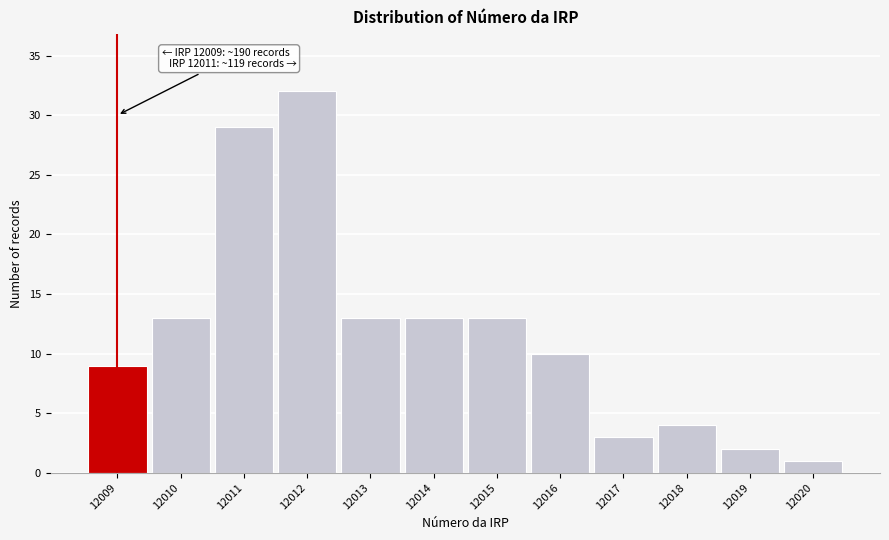

Reading left to right, transcribe all the data shown in this chart.

12009=9	12010=13	12011=29	12012=32	12013=13	12014=13	12015=13	12016=10	12017=3	12018=4	12019=2	12020=1